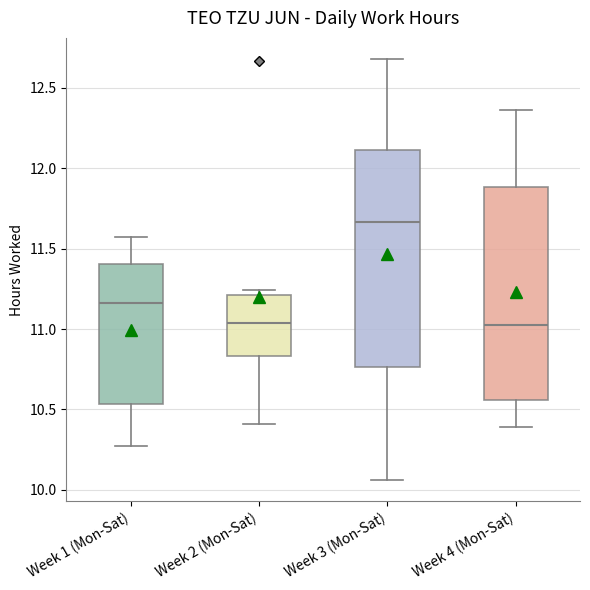

Where is the lower edge of the box for Week 2 (Mon-Sat) on the y-axis? The values are not printed on the chart, so give them approximately, as read against the axis.

10.85